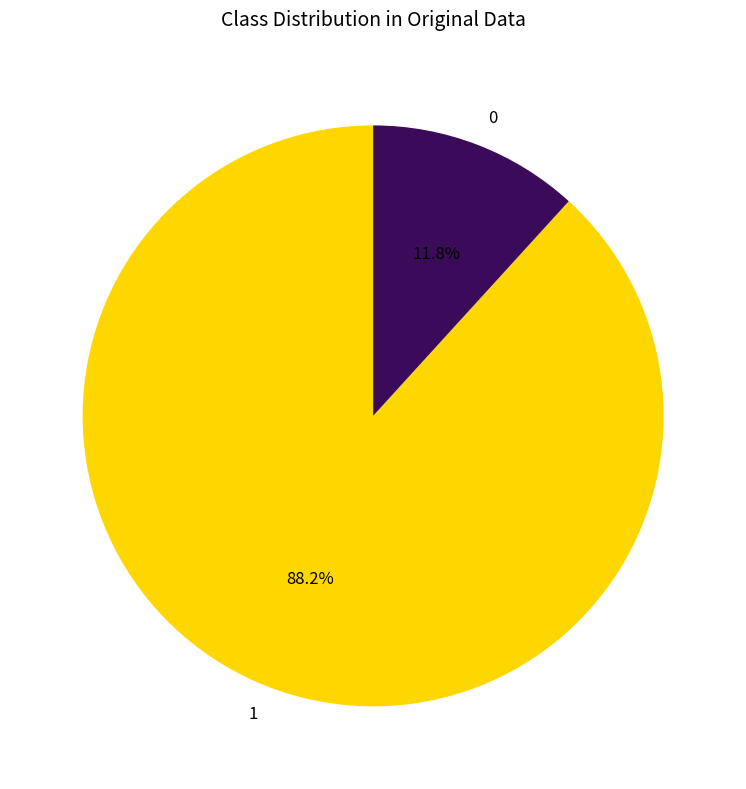

Rank the categories by value from lowest to highest.

0, 1